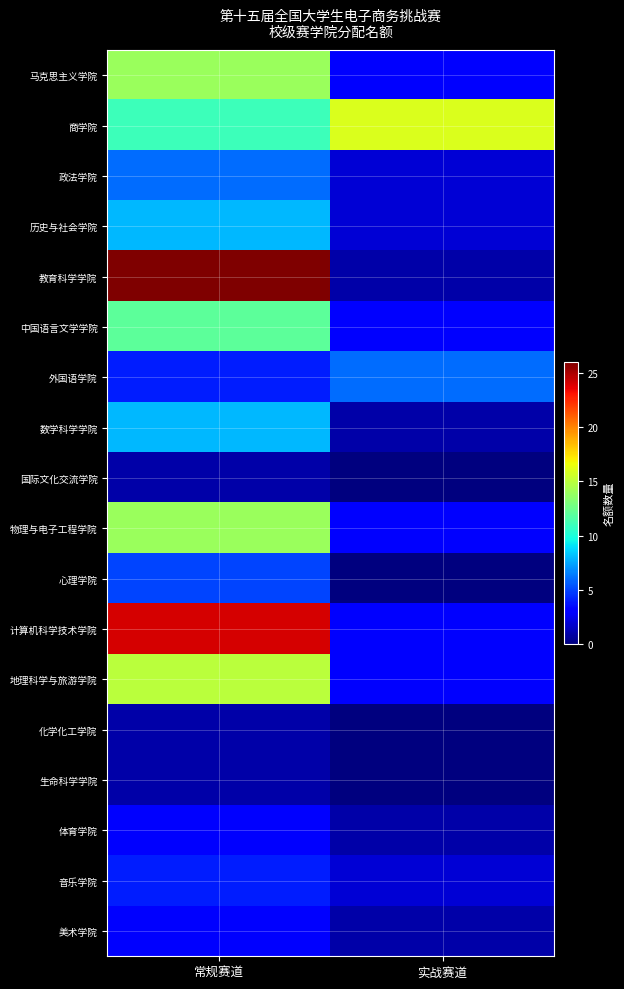

Between 常规赛道 and 实战赛道, which series saw the biggest shift?

教育科学学院